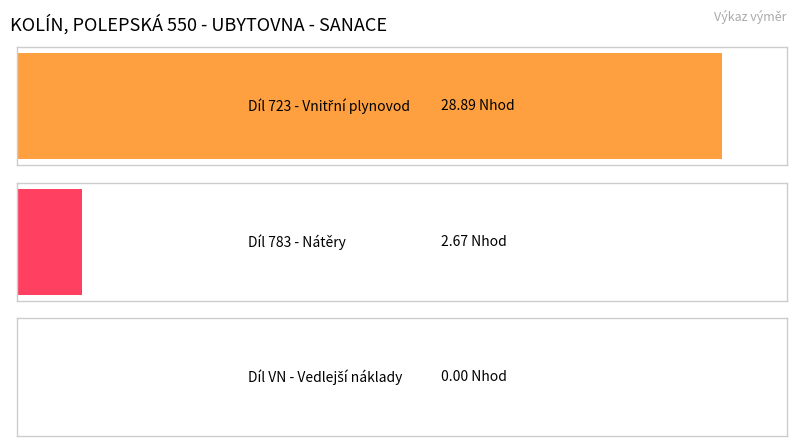

How many values are below 2?

1